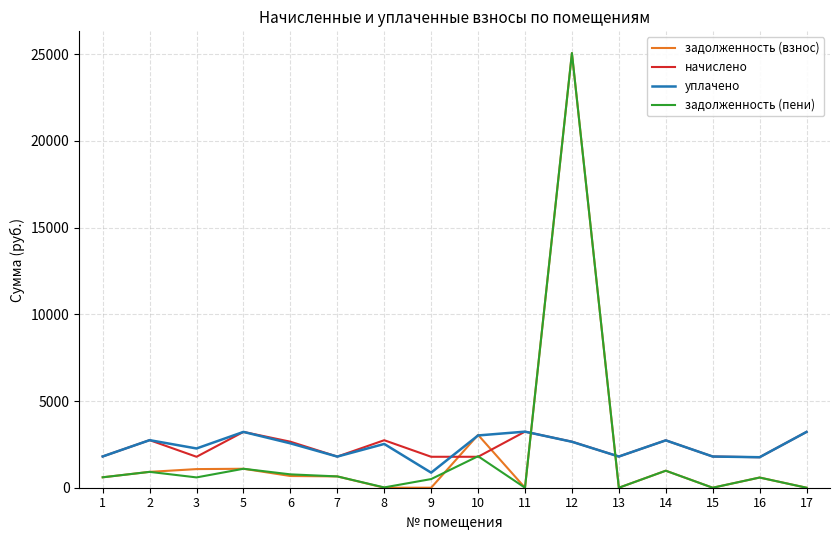

What is the highest value of the уплачено series?

3233.5